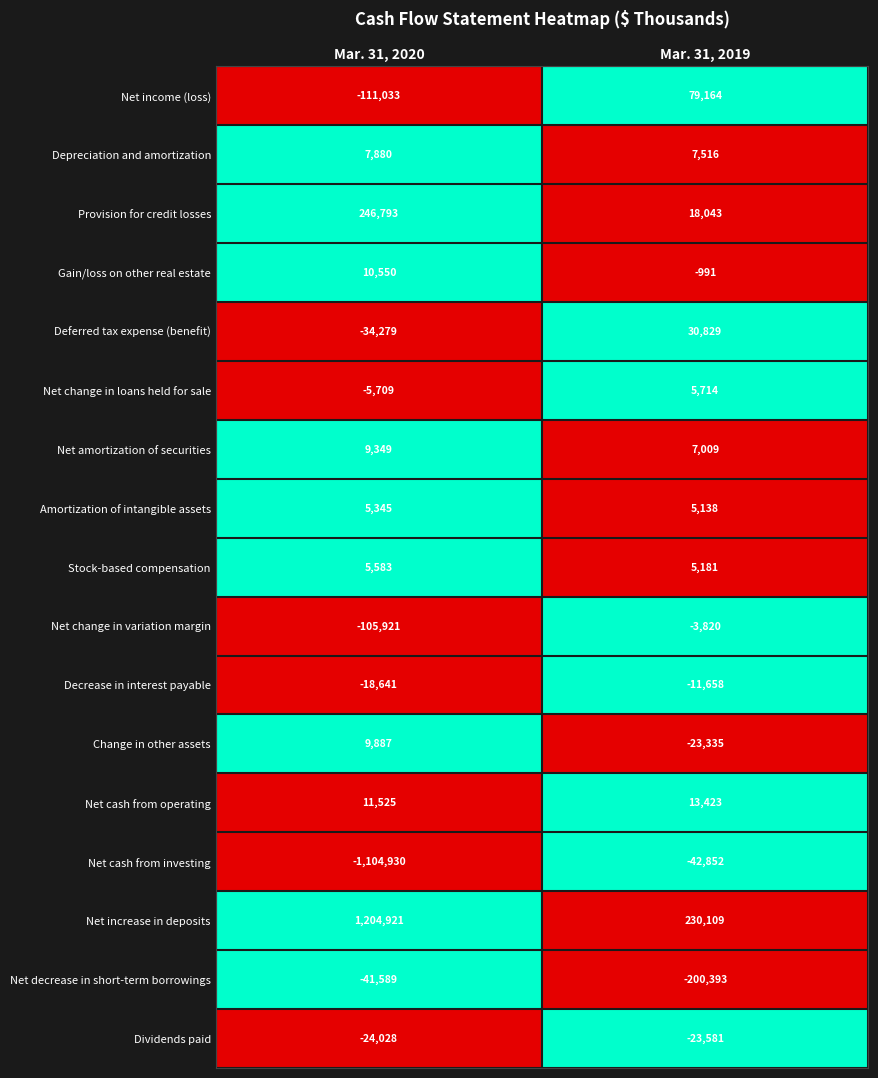

The Provision for credit losses series shows 18043 at Mar. 31, 2019. True or false?

True